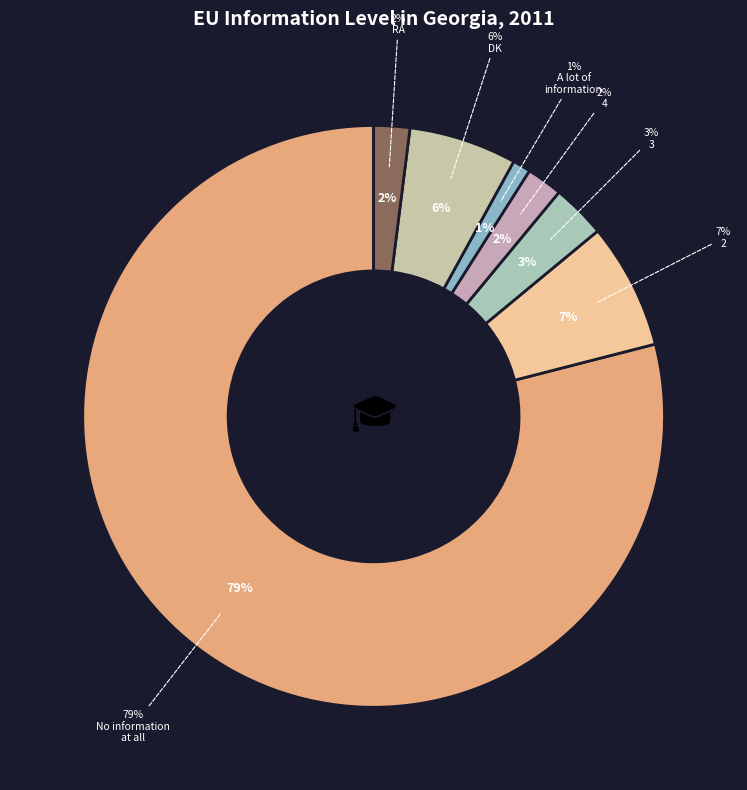

Which slice is the smallest?

A lot of information